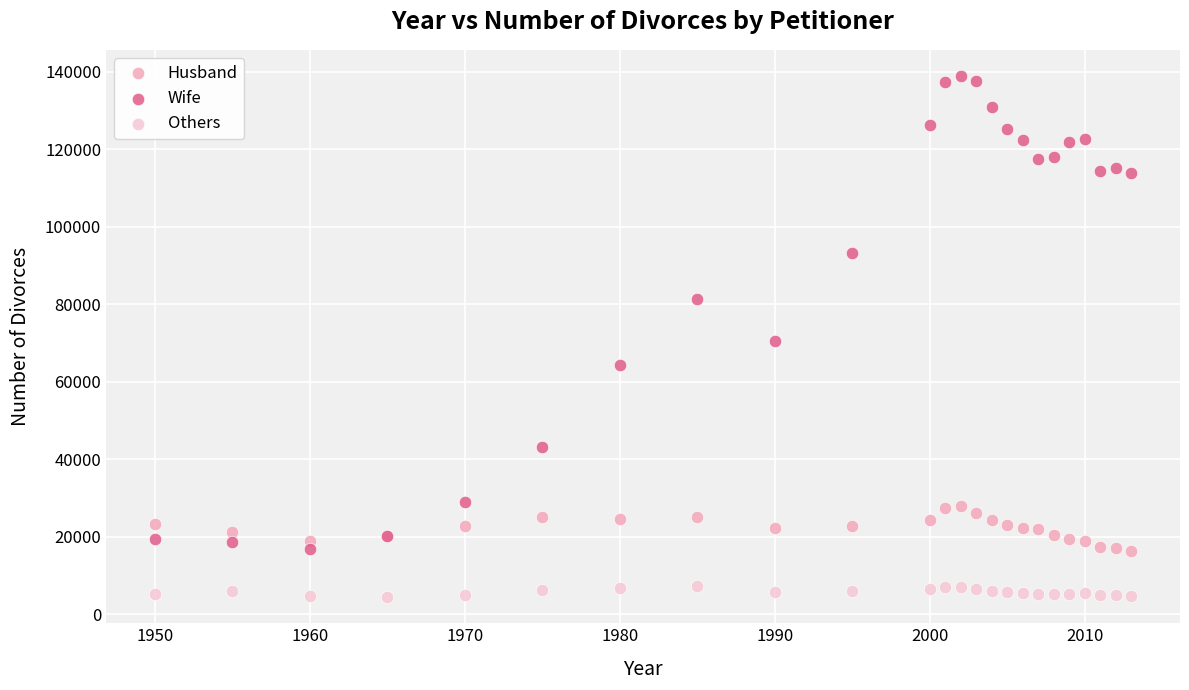

Which series contains the lowest Y value?

Others